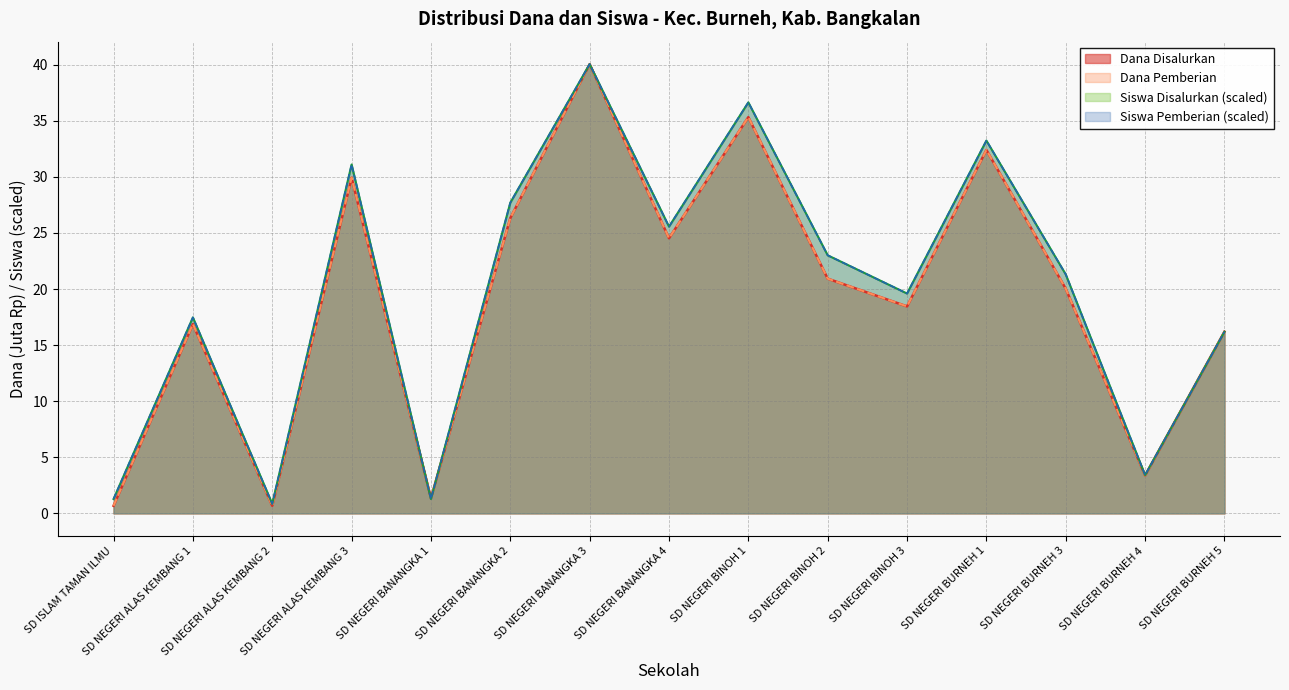

Rank the series at SD NEGERI ALAS KEMBANG 1 from lowest to highest value.

Dana Disalurkan, Dana Pemberian, Siswa Disalurkan, Siswa Pemberian